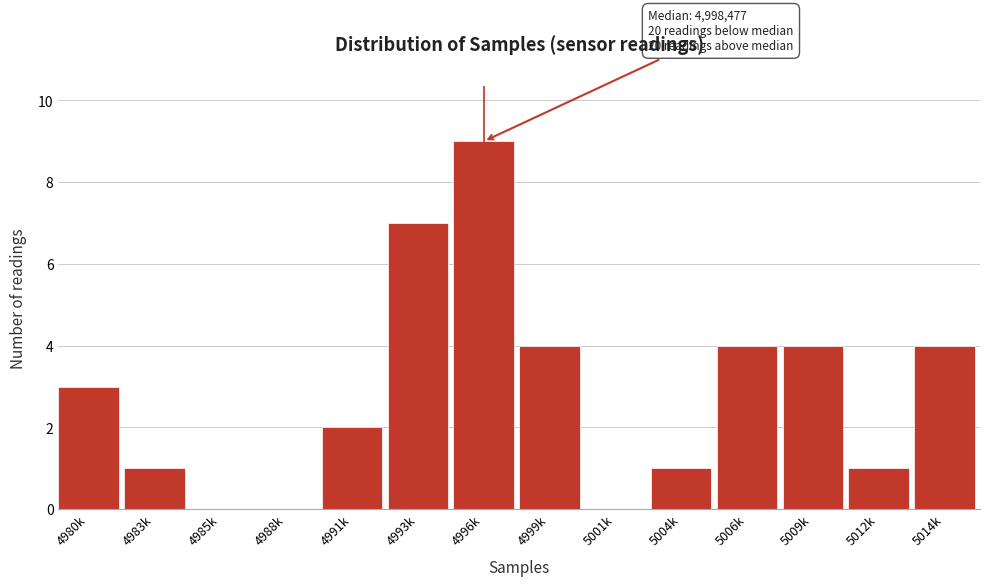

Reading left to right, extract all data points from this chart.

4980k=3	4983k=1	4985k=0	4988k=0	4991k=2	4993k=7	4996k=9	4999k=4	5001k=0	5004k=1	5006k=4	5009k=4	5012k=1	5014k=4